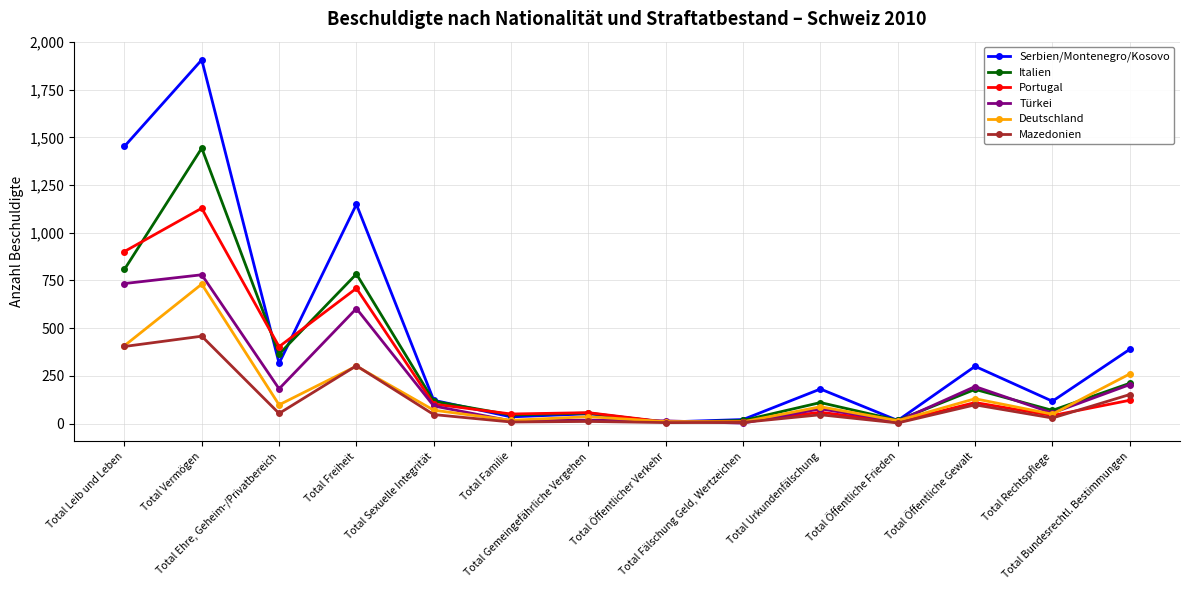

What is the greatest value displayed?

1907